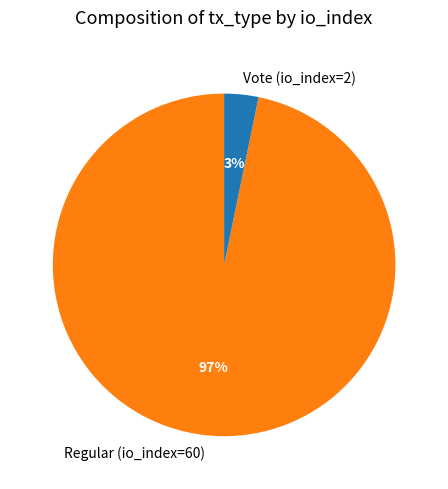

Count the number of slices in the pie.

2